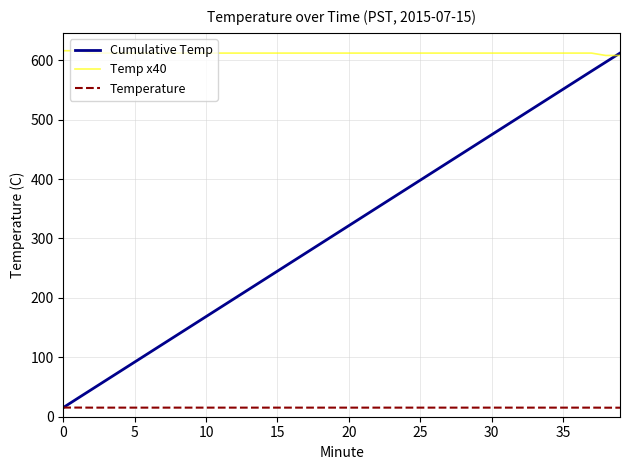

What is the minimum value for Temperature?

15.2